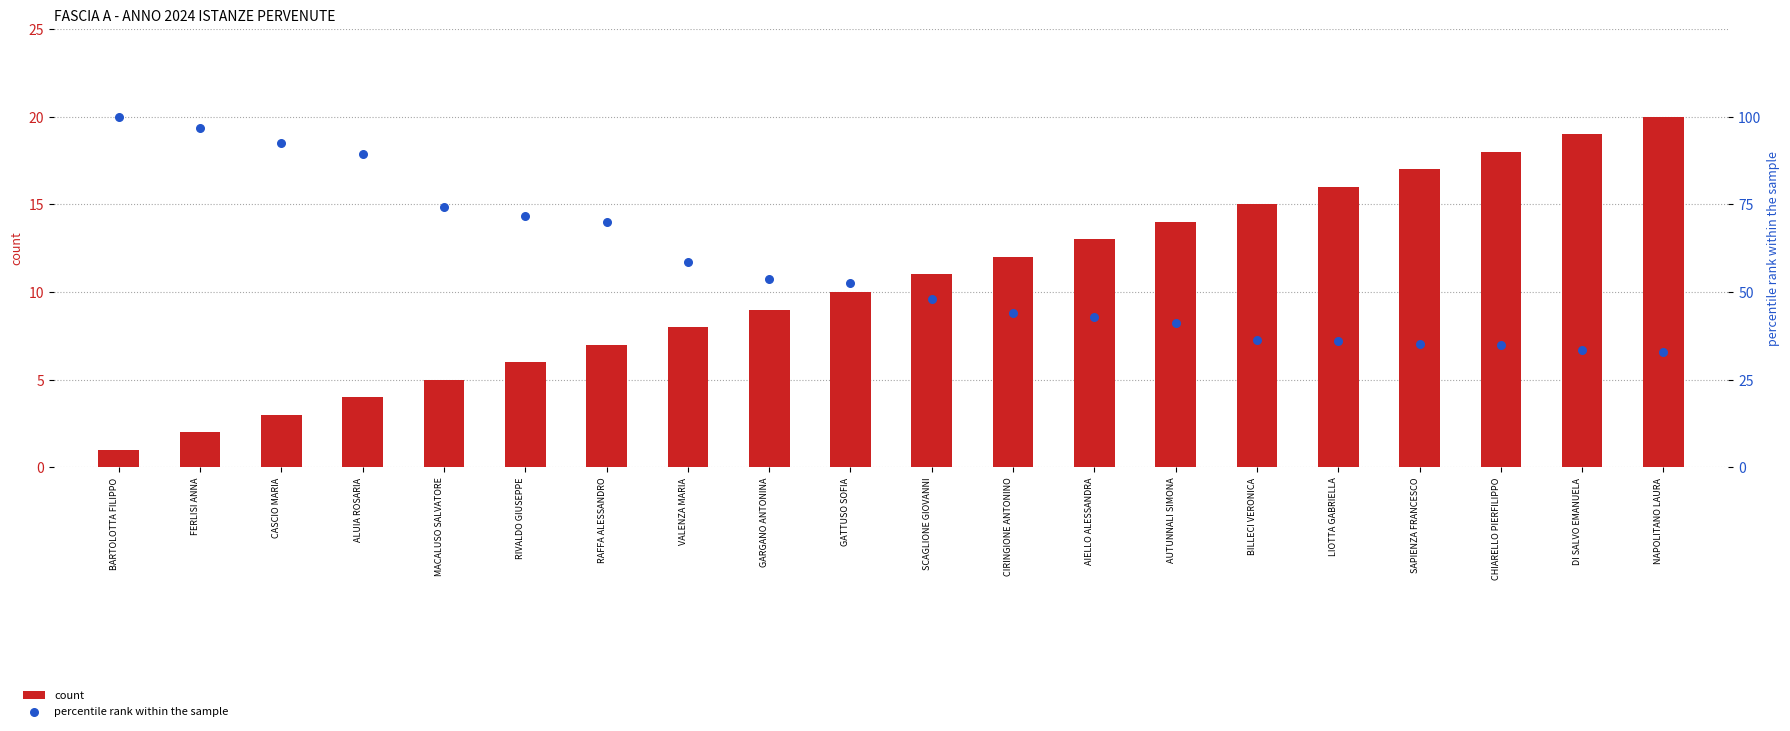

Which series has the largest Y range (max minus min)?

percentile rank within the sample